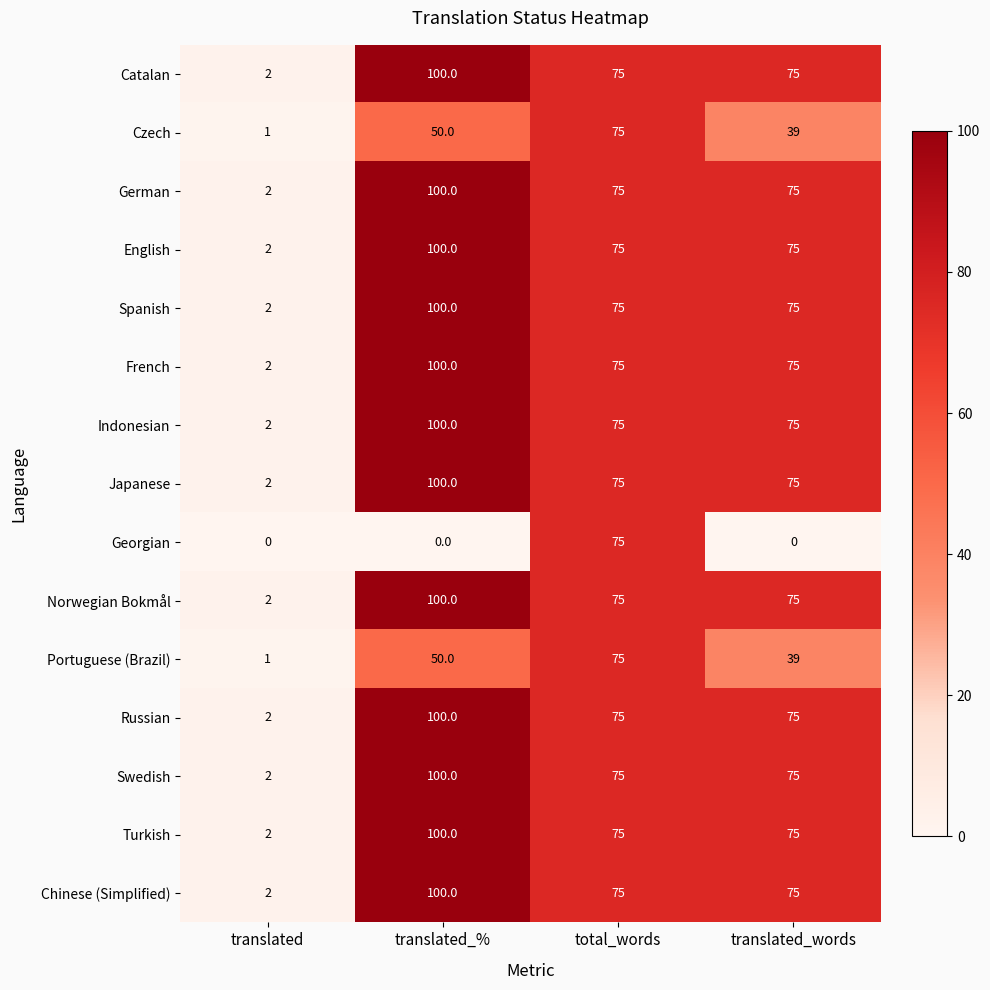

Count the Spanish values in the range 75 to 100.

3